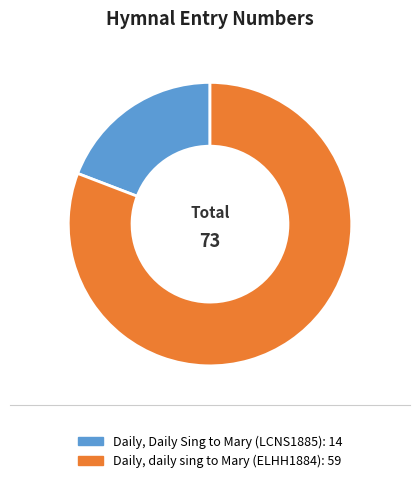

How many slices are in this pie chart?

2